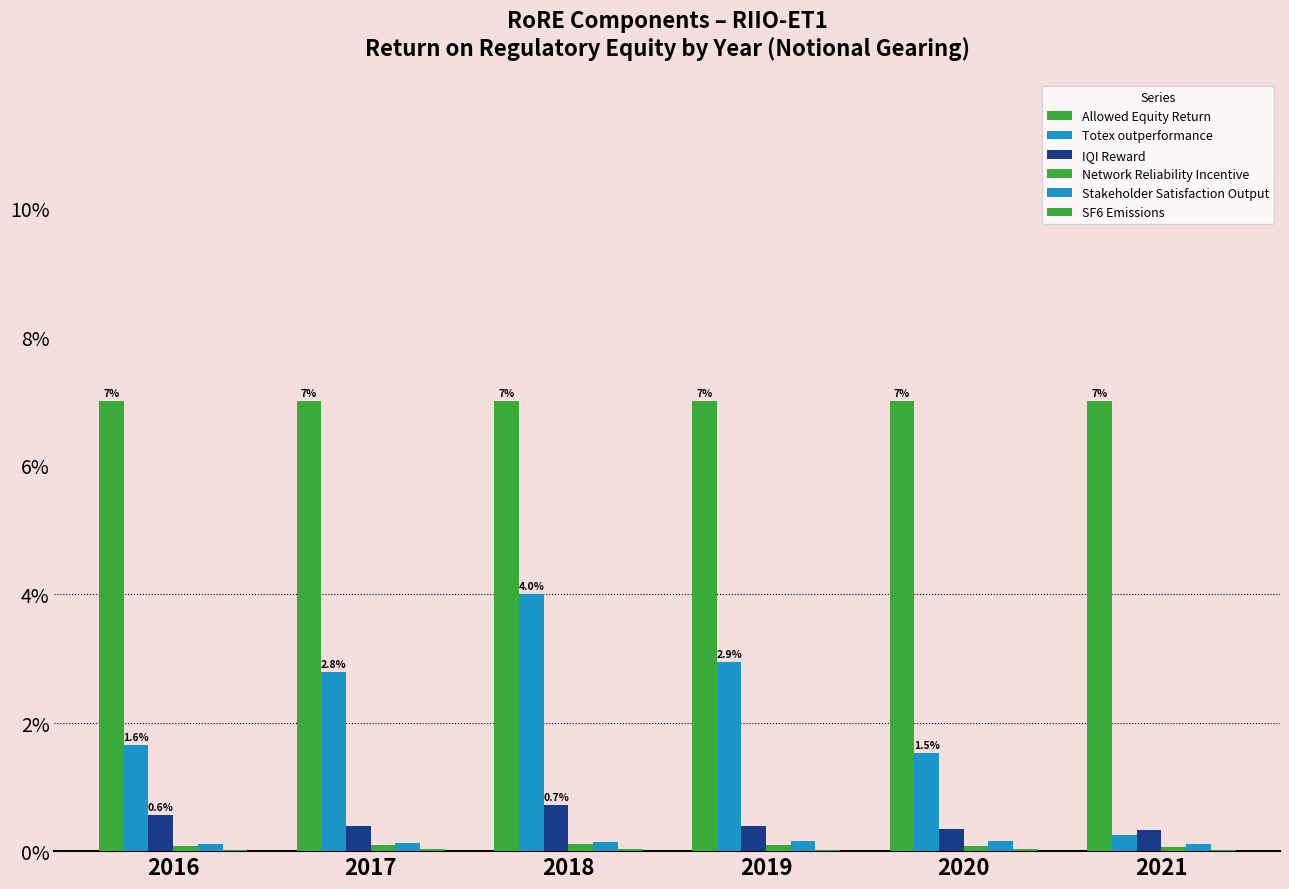

How many groups of bars are there?

6